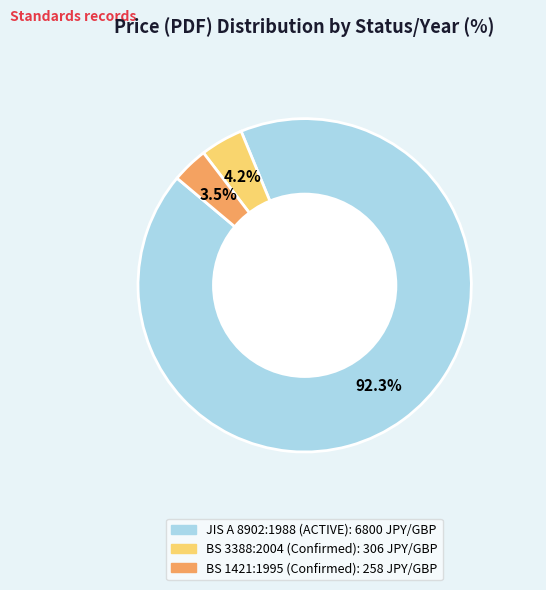

Is there any slice that represents more than half of the pie?

Yes